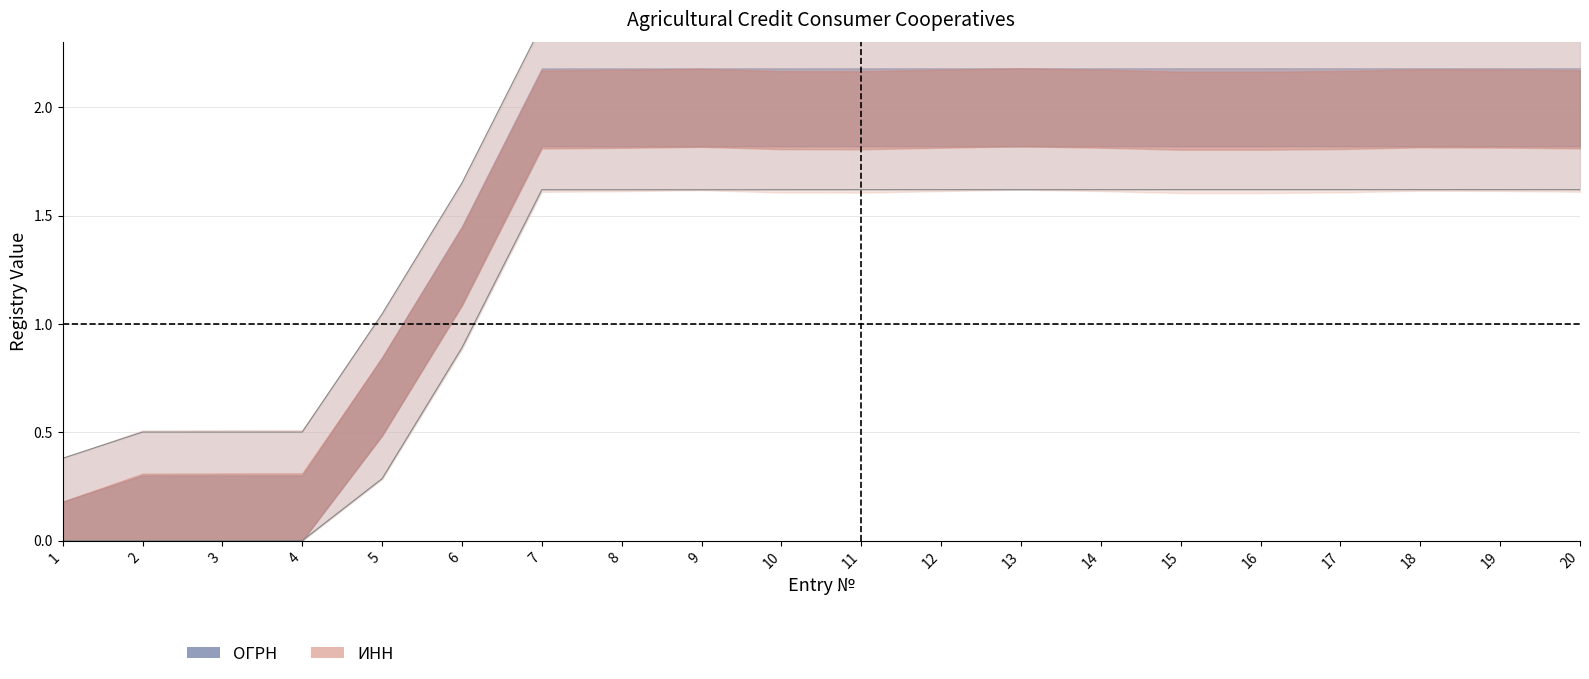

At which label is ИНН closest to 0?

1